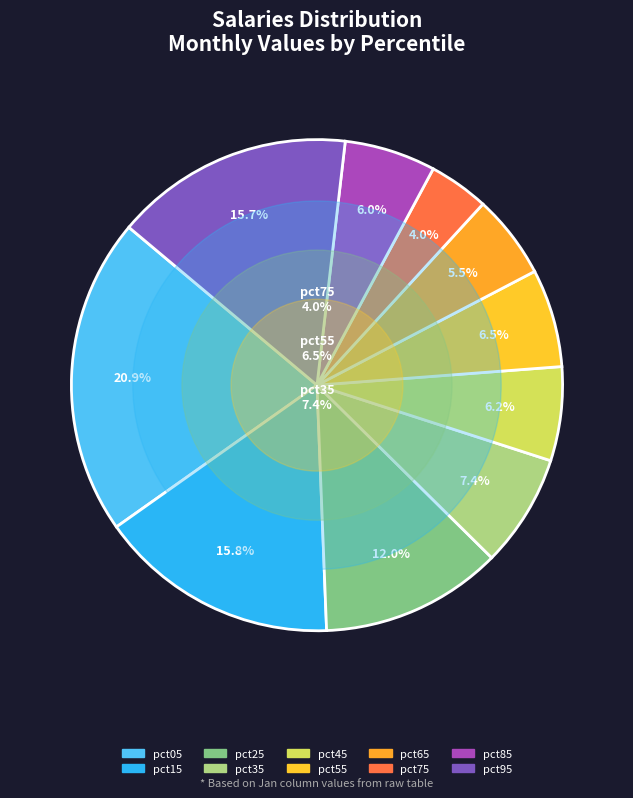

To the nearest percent, what is the difference between the largest and smallest slice percentages?

17%